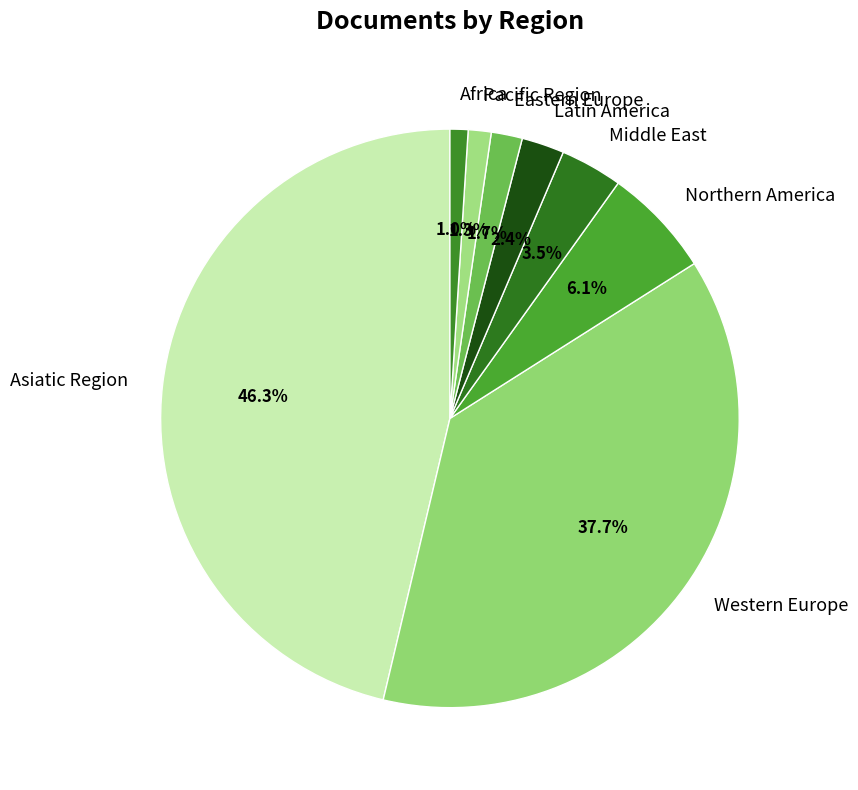

How many slices are in this pie chart?

8